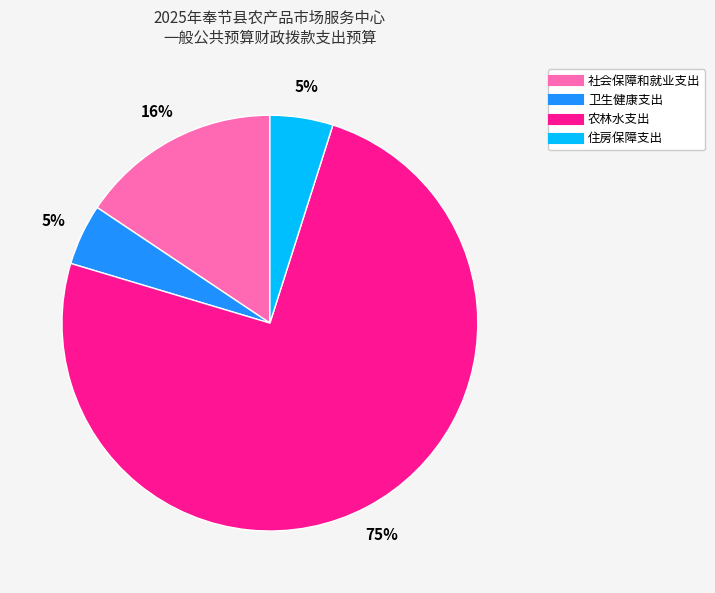

How many slices are in this pie chart?

4